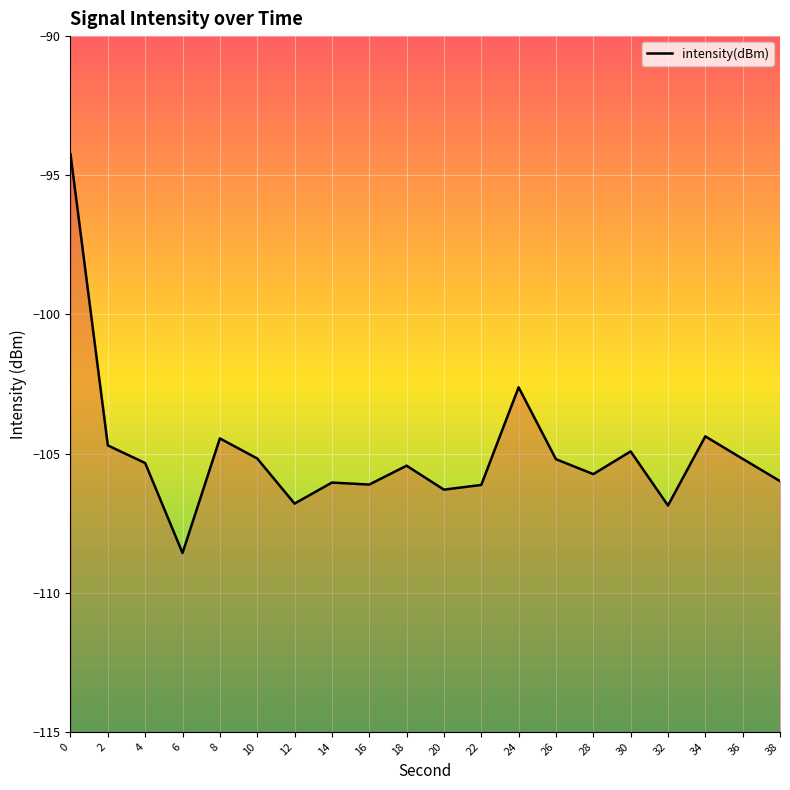

How many points are lower than both their immediate neighbors (excluding endpoints)?

6